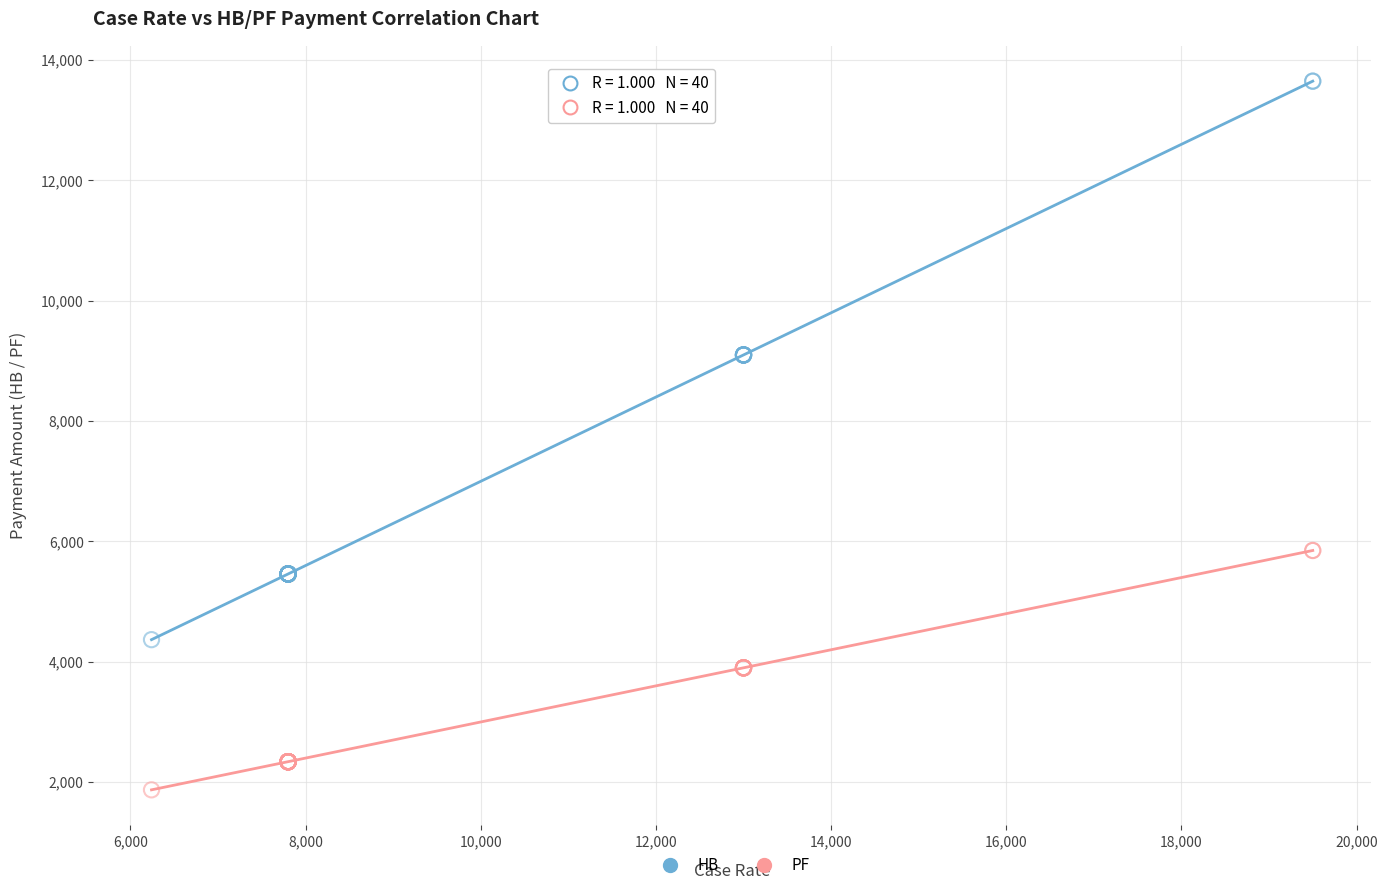

Which series has the widest spread of Y values?

HB